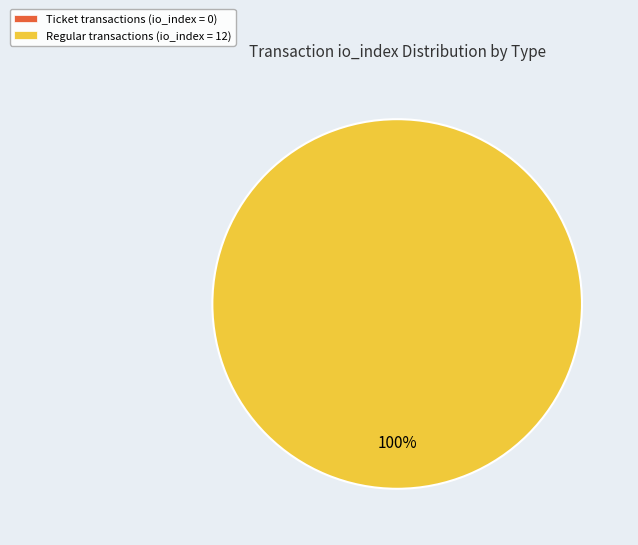

To the nearest percent, what is the average slice percentage?

50%